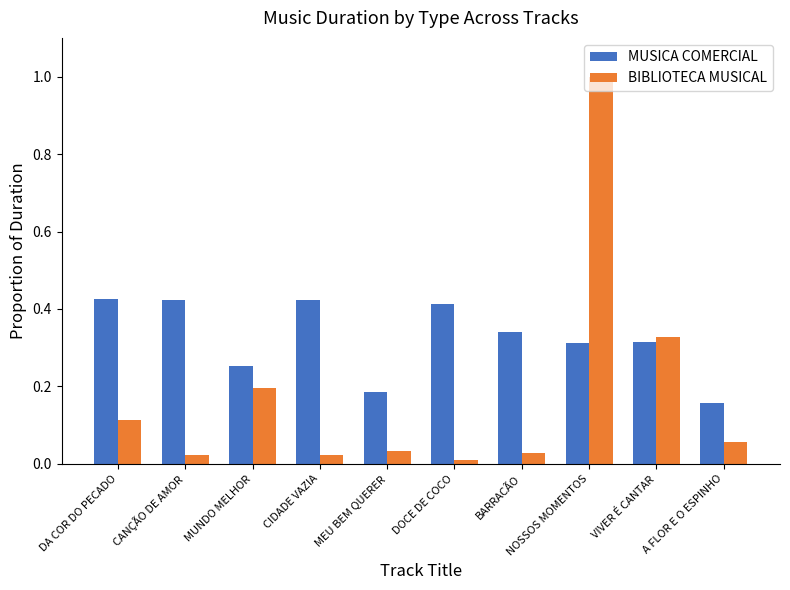

Are the bars horizontal?

No